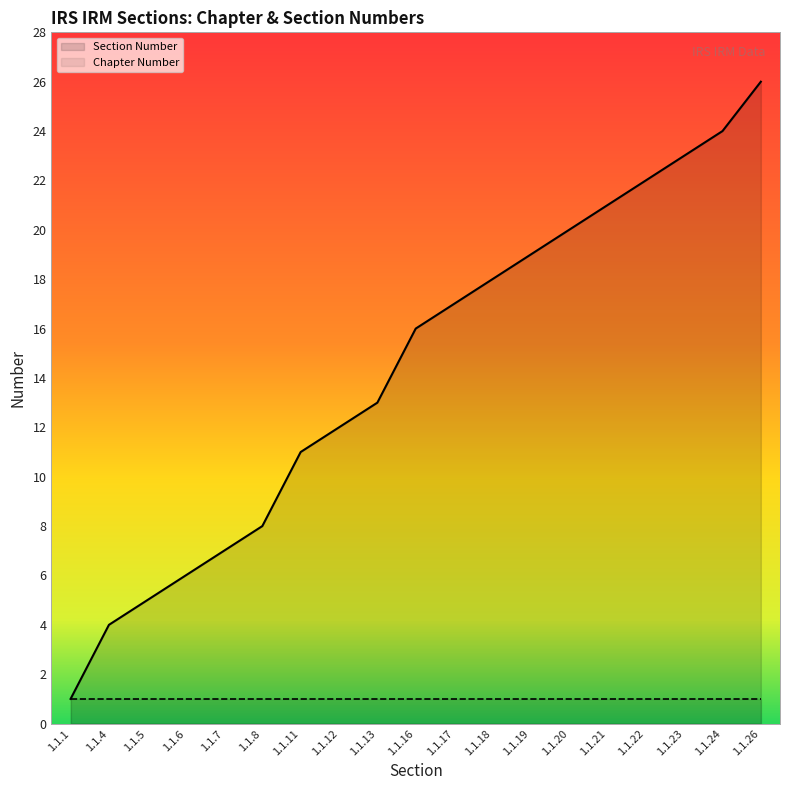

Where is the data nearest to the value 13?

1.1.13